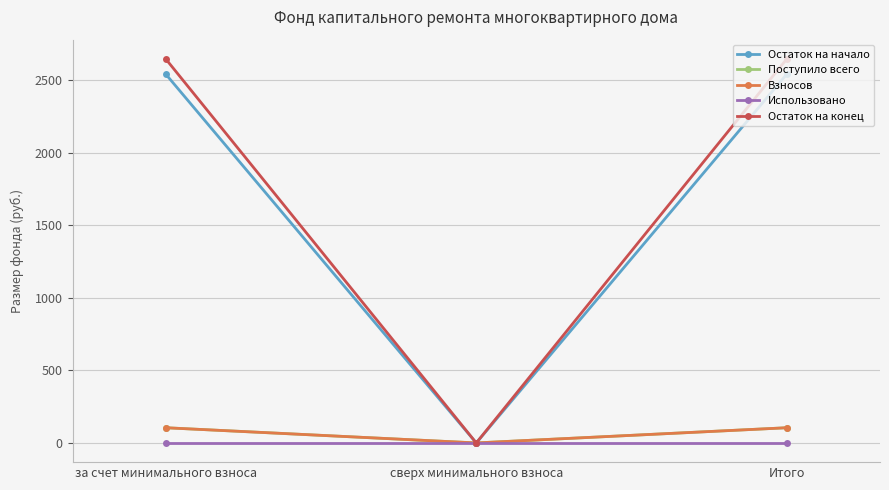

What is the label of the 2nd point from the right?

сверх минимального взноса